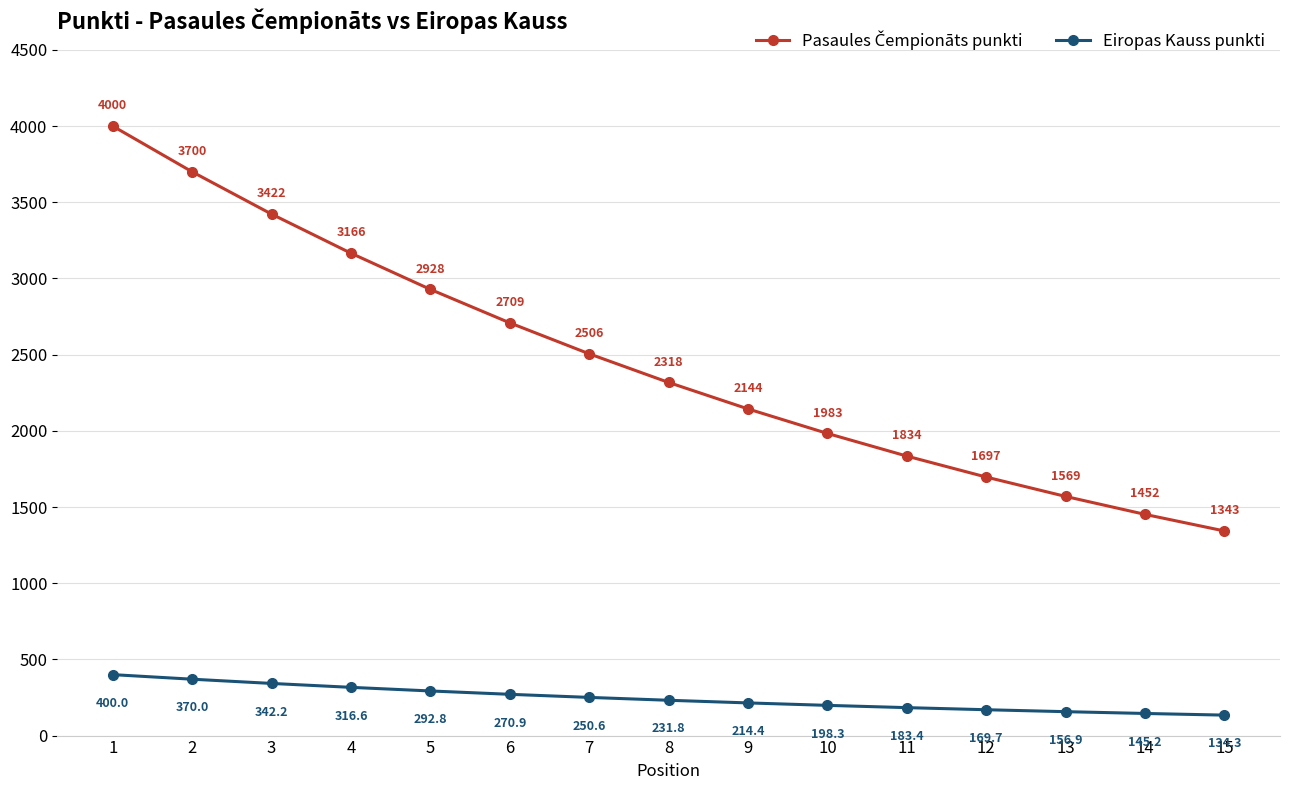

What is the value of the Eiropas Kauss punkti point at the 7th from the left?

250.6